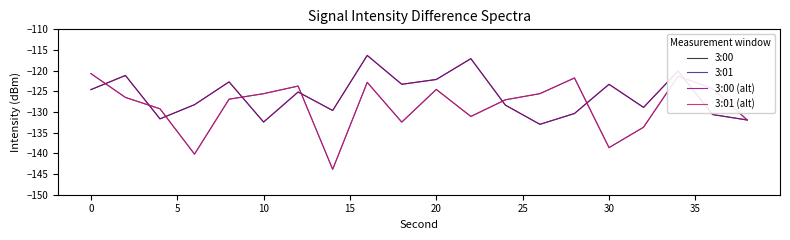

Is this an area chart (filled region under the line)?

No